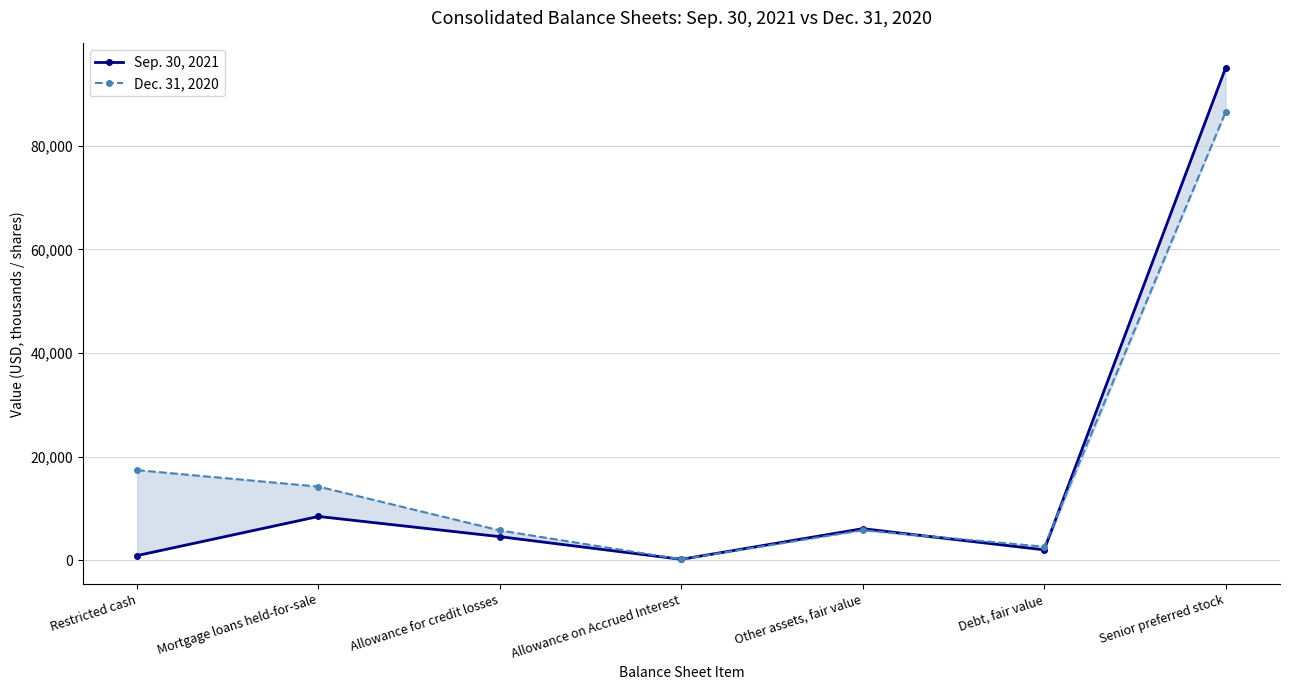

Which series has the largest range (max minus min)?

Sep. 30, 2021